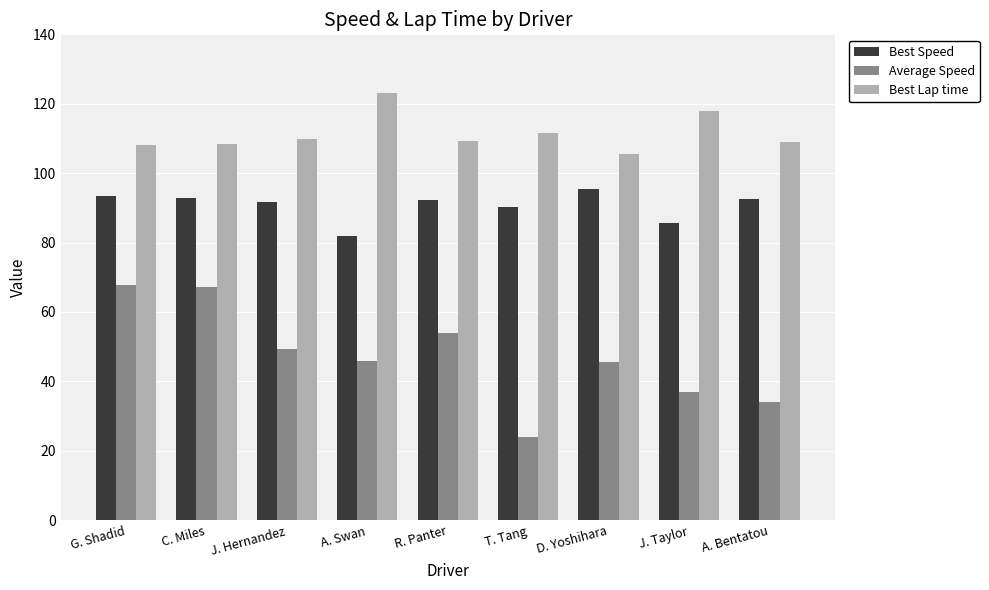

What are all the series names shown in the legend?

Best Speed, Average Speed, Best Lap time